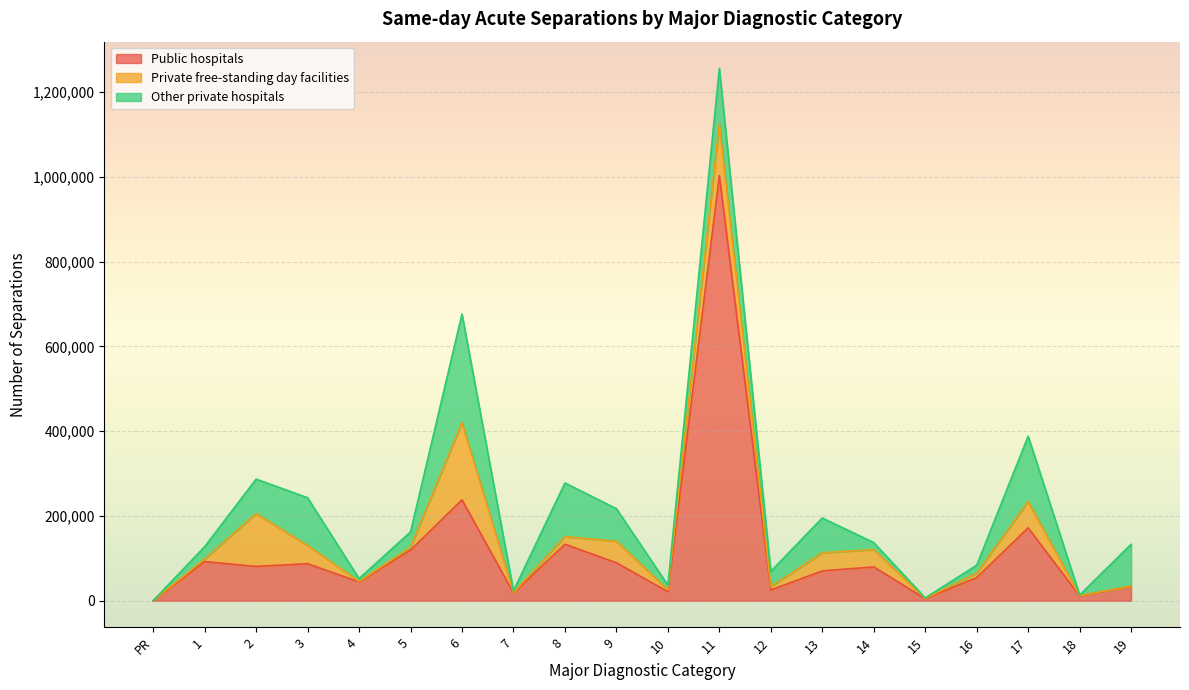

Which category has the highest value across all series?

11